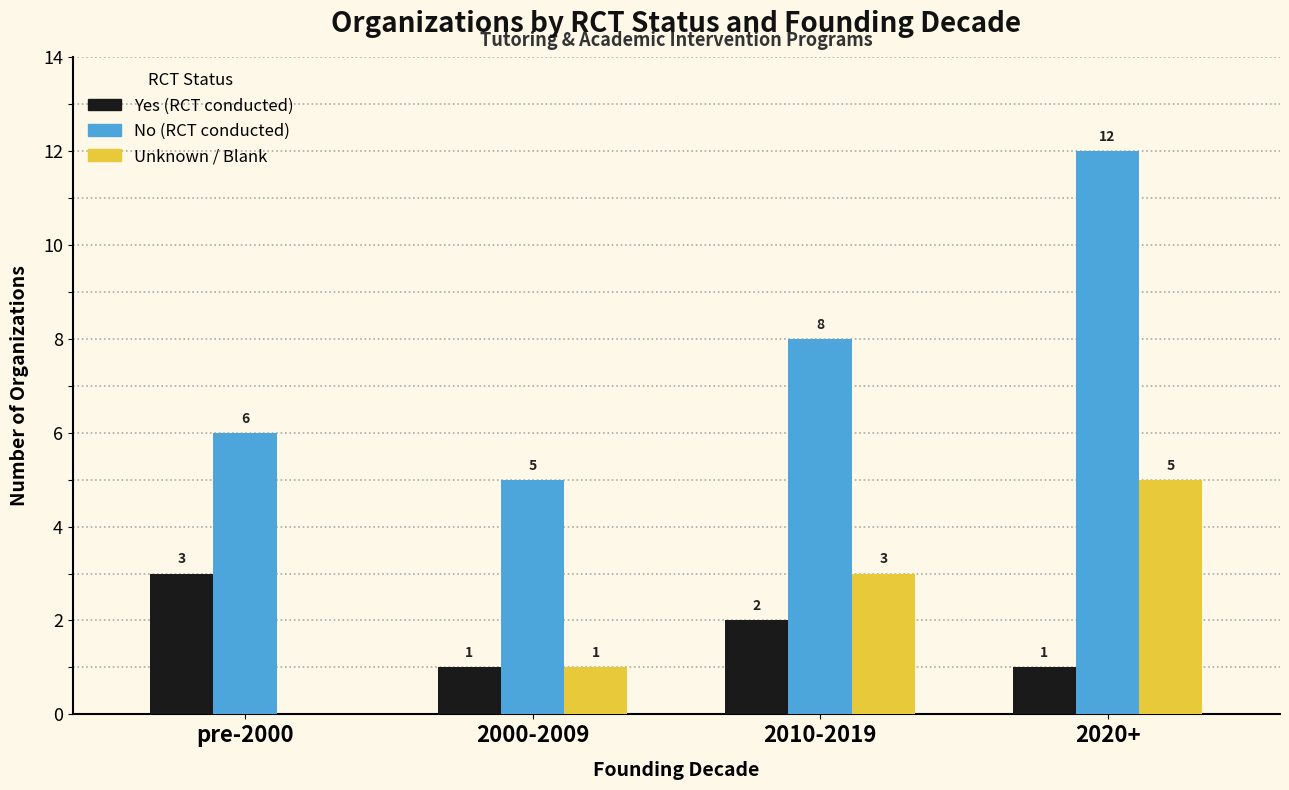

What is the spread (max minus min) of values at 2020+?

11